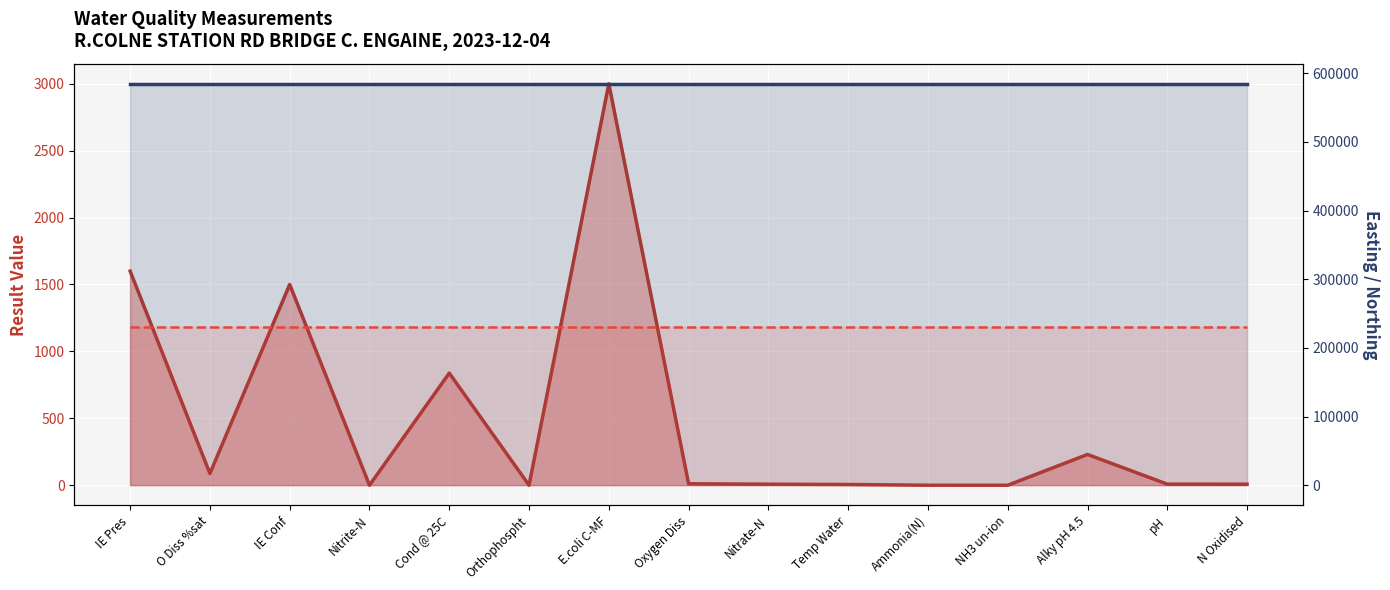

At which category is the sum across all series the highest?

E.coli C-MF